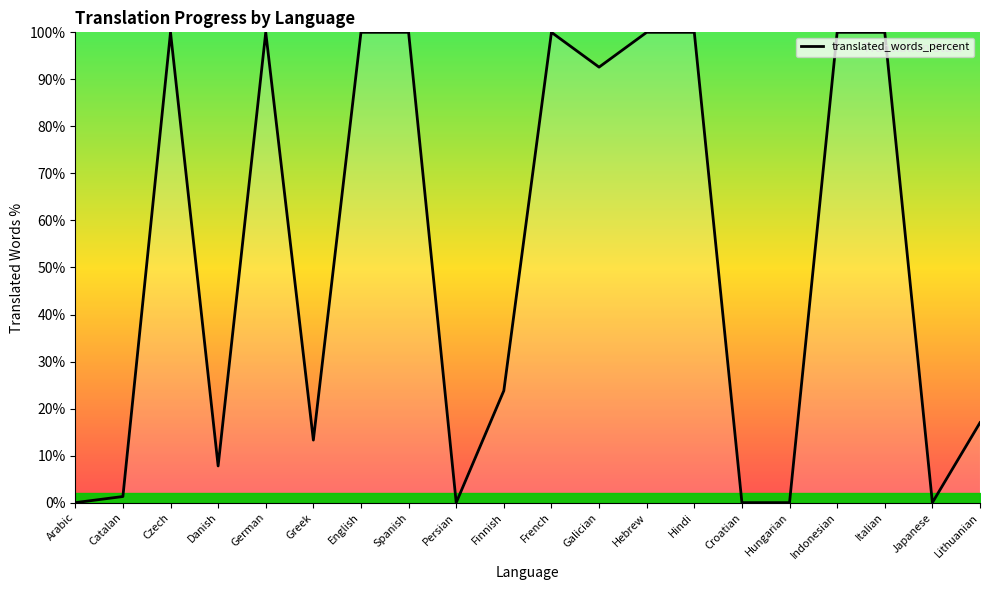

At which category does the chart reach its peak across all series?

Czech